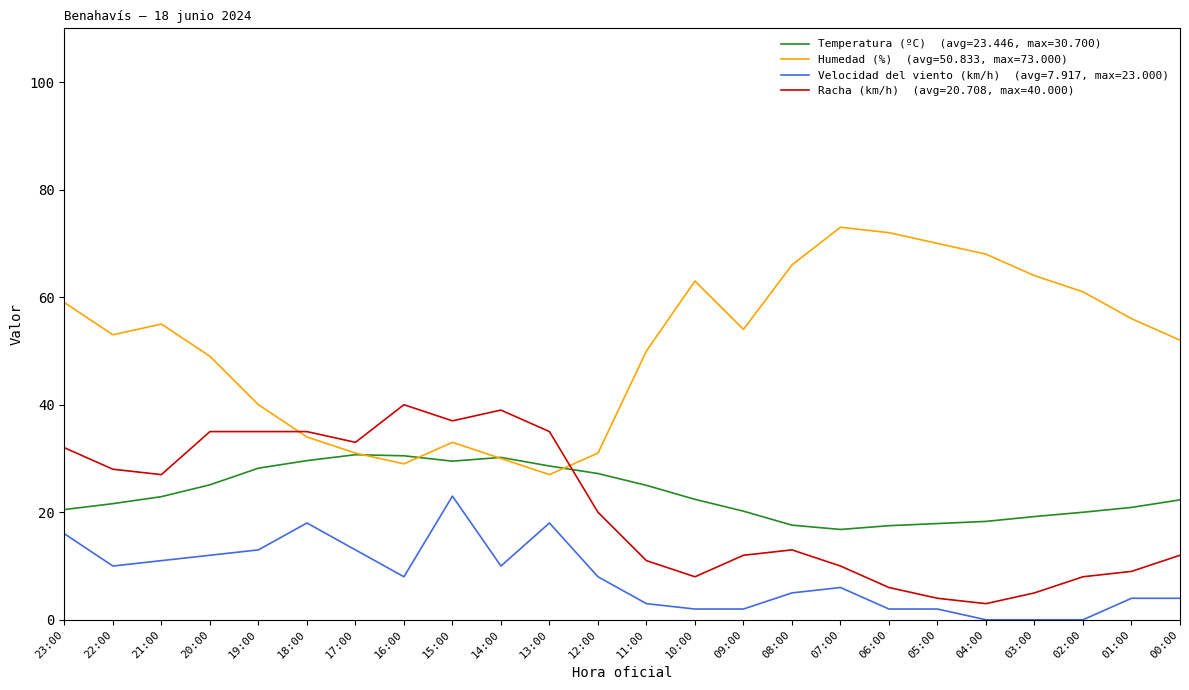

What is the total value across all series at 16:00?

107.5